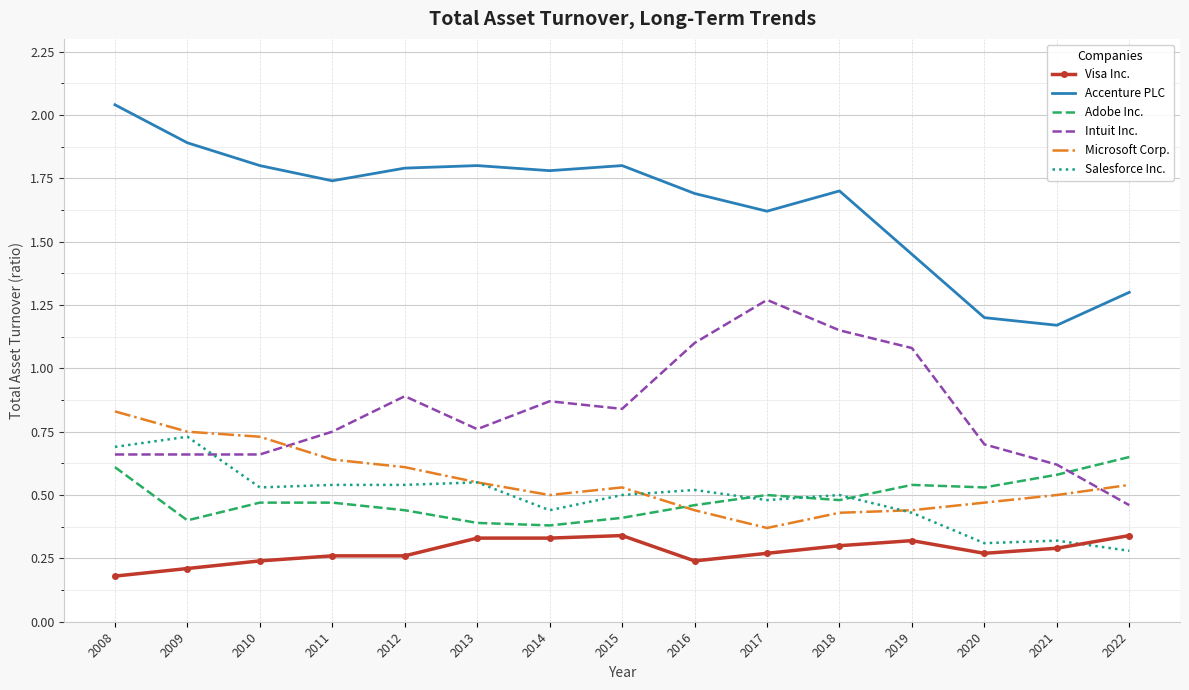

True or false: Visa Inc. and Intuit Inc. cross at least once.

False